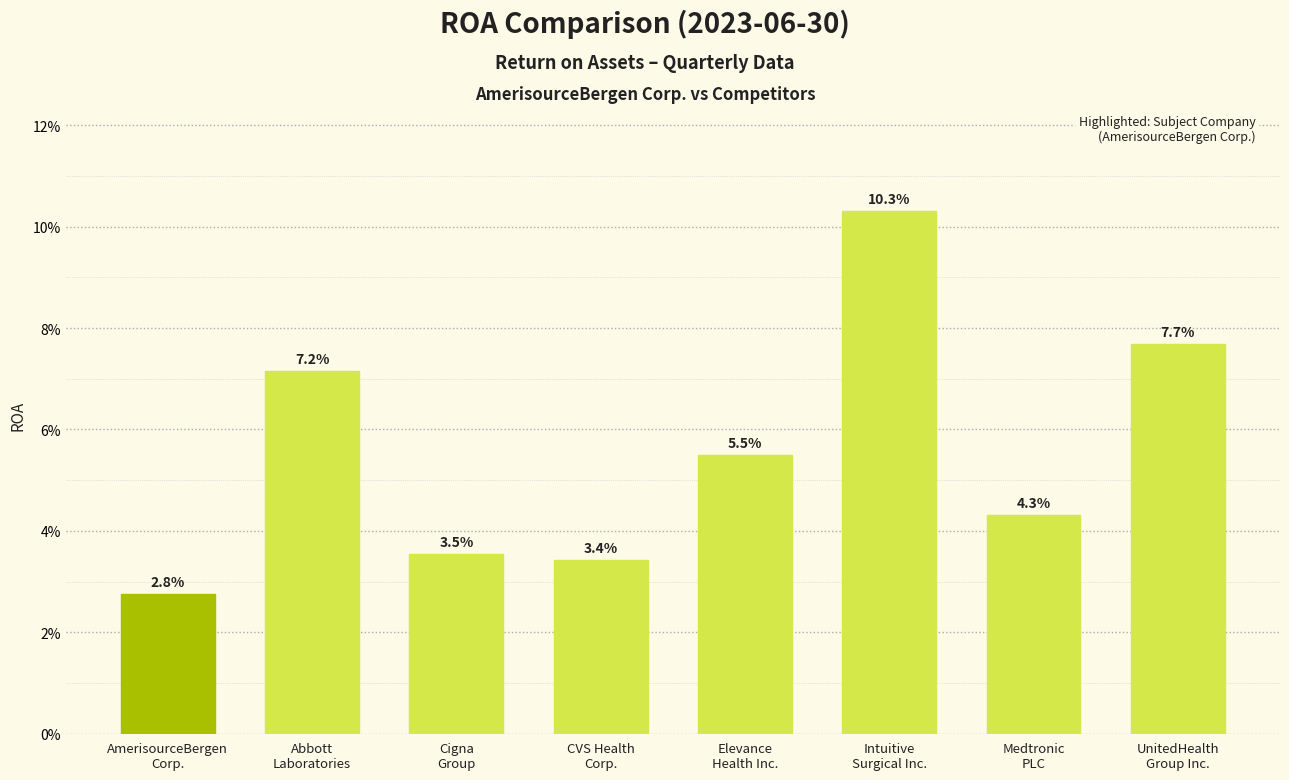

Reading left to right, list all the values displayed in this chart.

AmerisourceBergen
Corp.=0.0	Abbott
Laboratories=0.1	Cigna
Group=0.0	CVS Health
Corp.=0.0	Elevance
Health Inc.=0.1	Intuitive
Surgical Inc.=0.1	Medtronic
PLC=0.0	UnitedHealth
Group Inc.=0.1